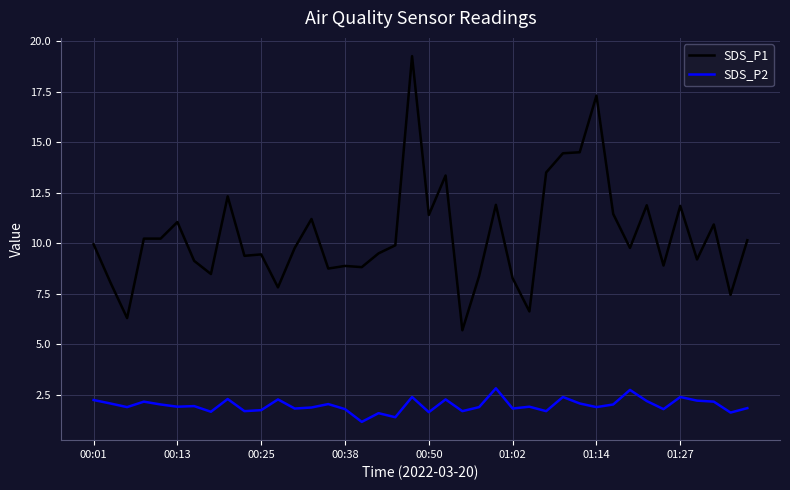

True or false: SDS_P1 and SDS_P2 intersect in this chart.

False